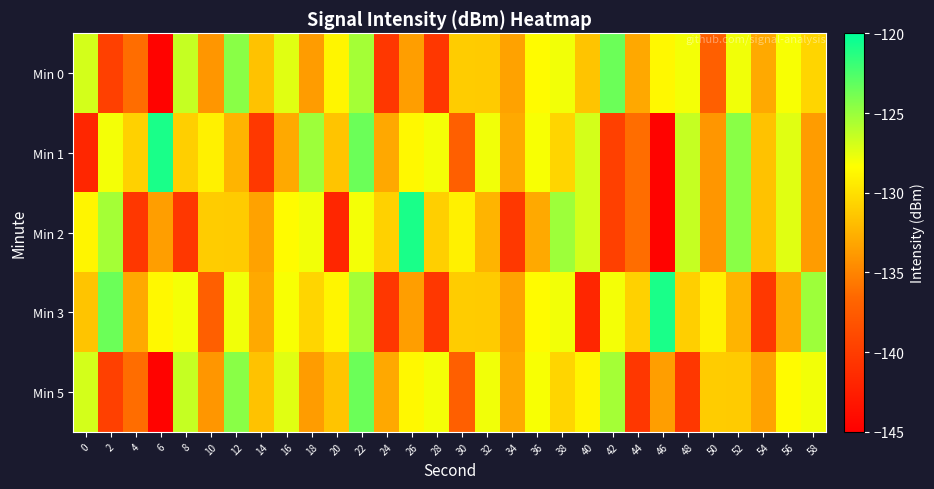

Which series changed the most between 4 and 28?

Min 2